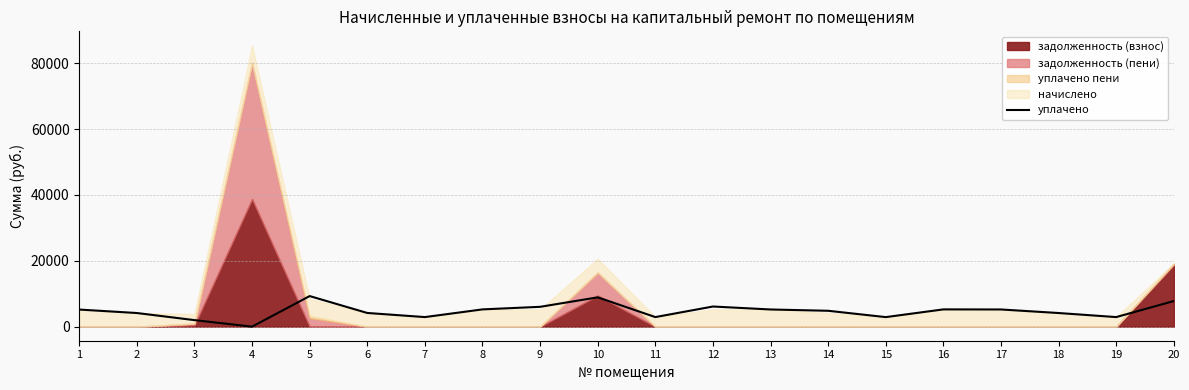

What is the sum of all values?

95058.2